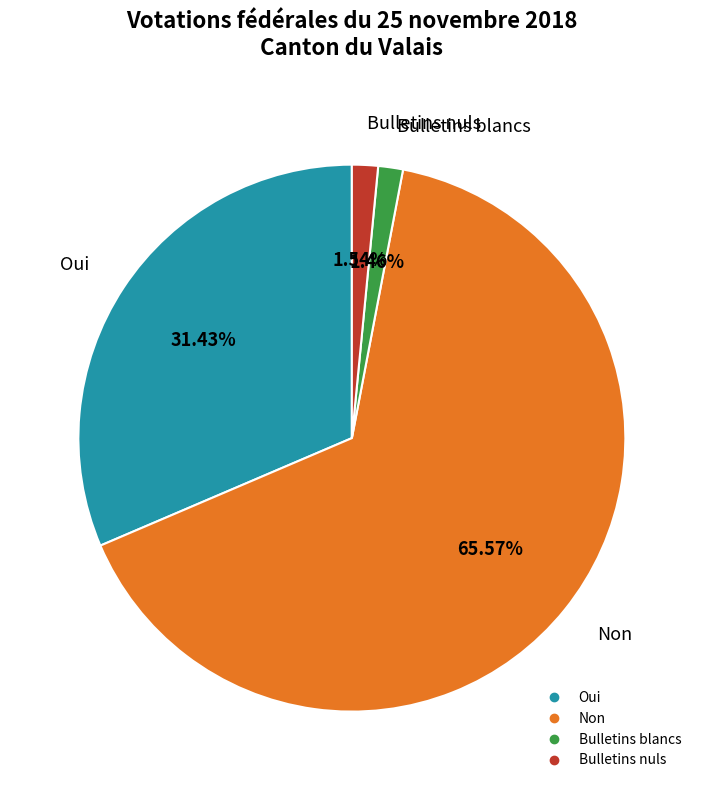

Is there a majority slice in this chart?

Yes